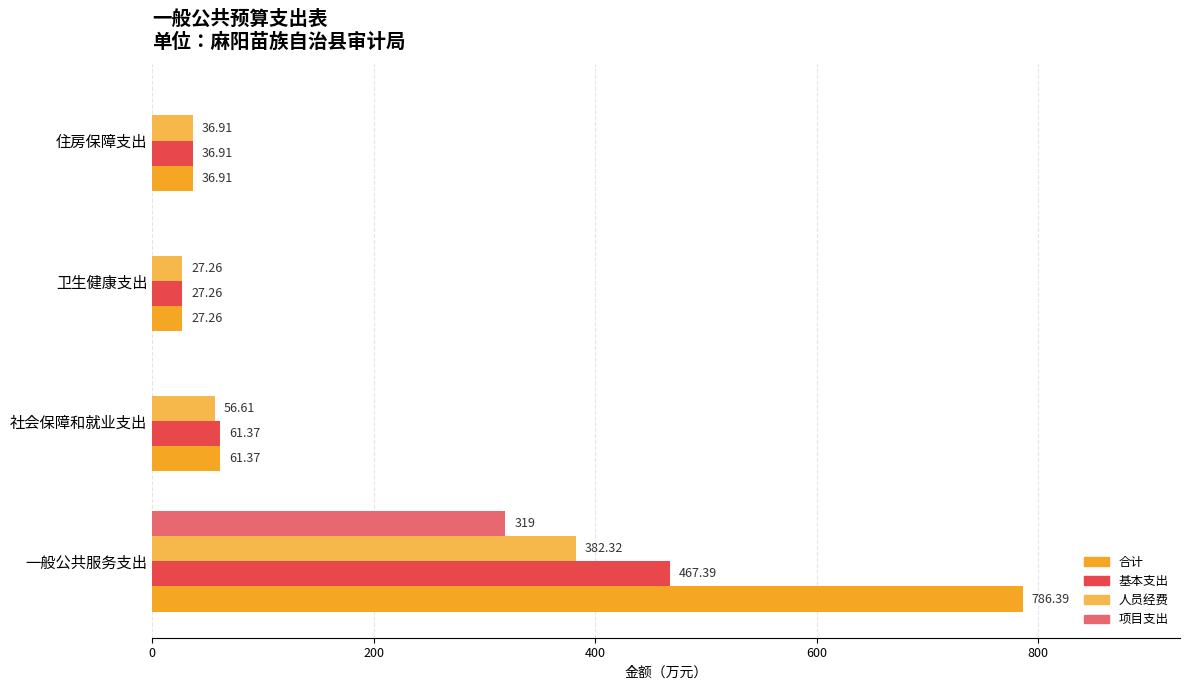

Which series has the largest total across all categories?

合计